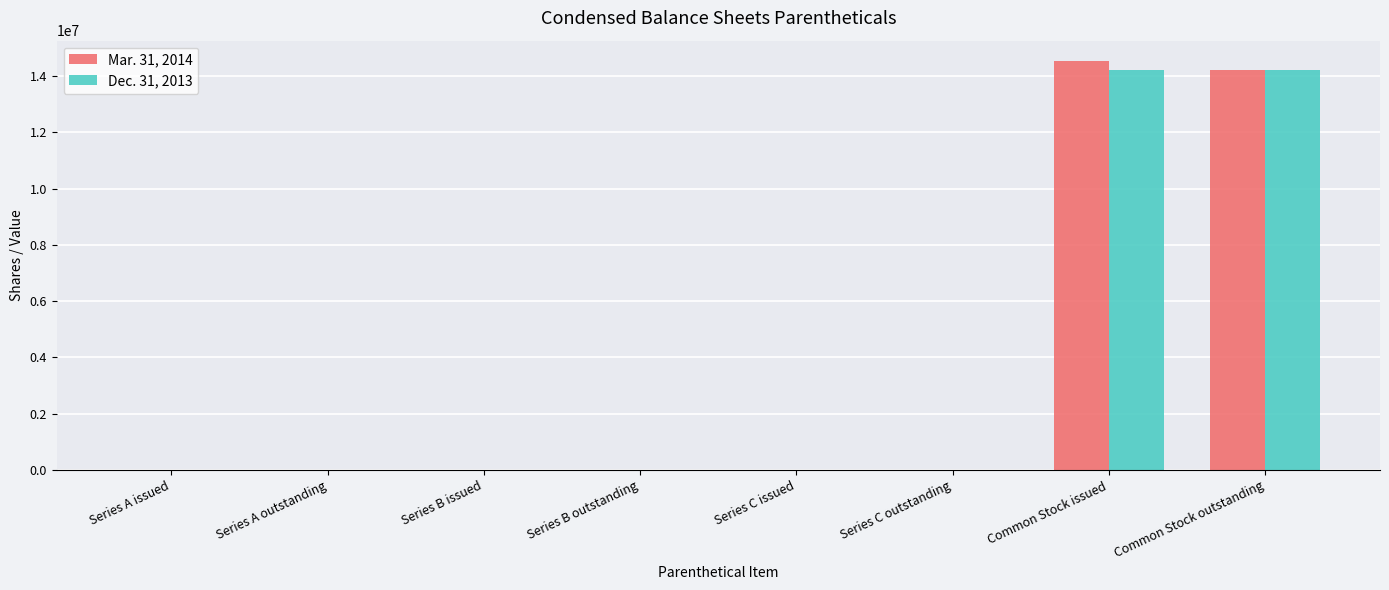

Does the chart contain stacked bars?

No